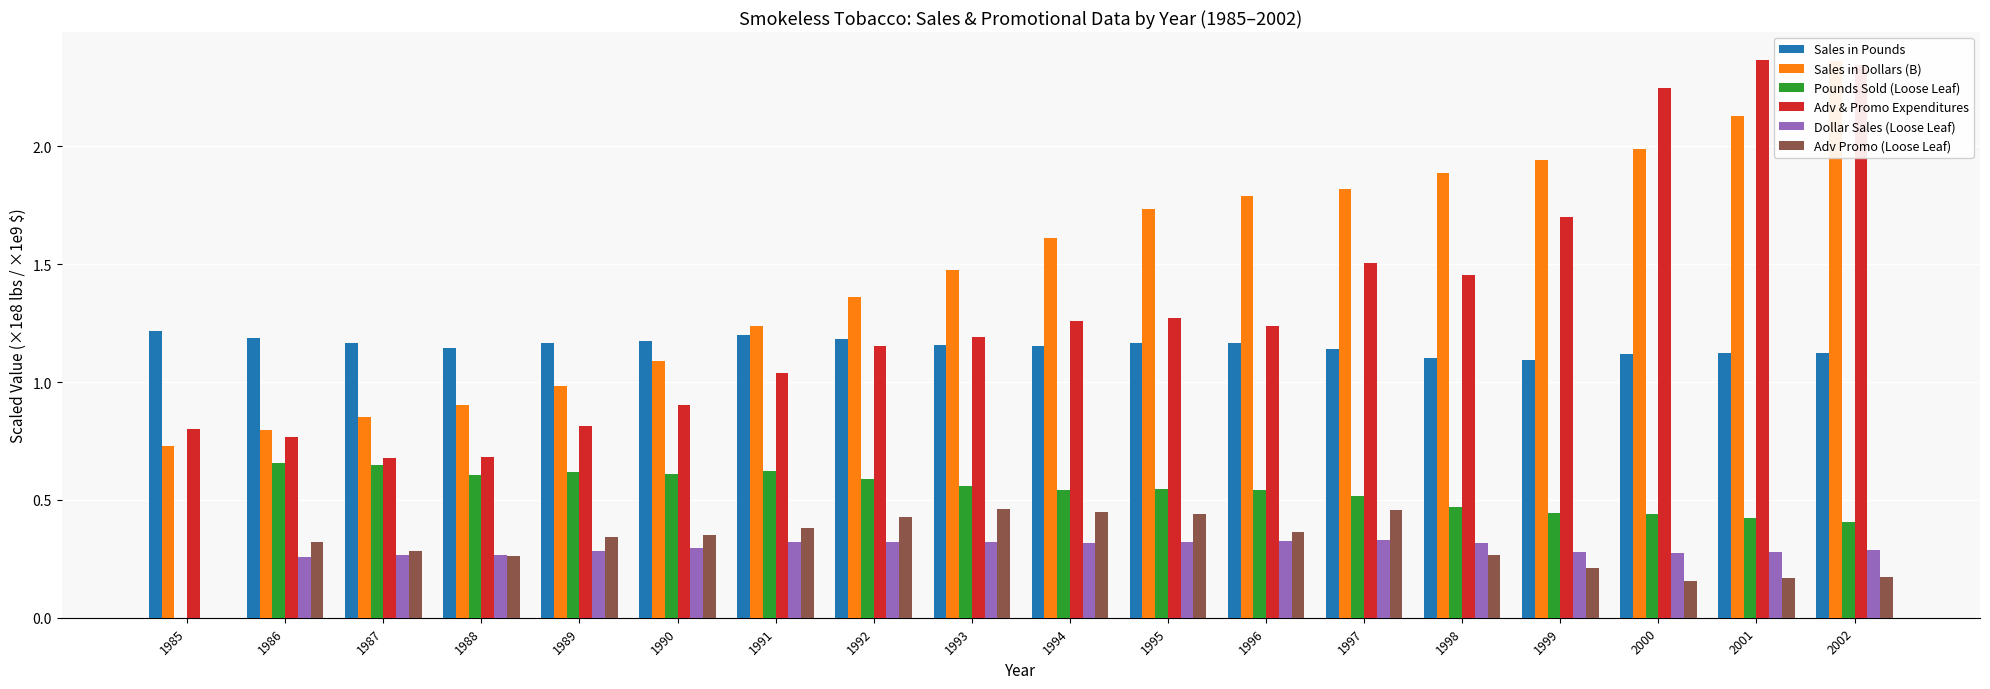

How many Adv Promo (Loose Leaf) values are between 0 and 1?

18